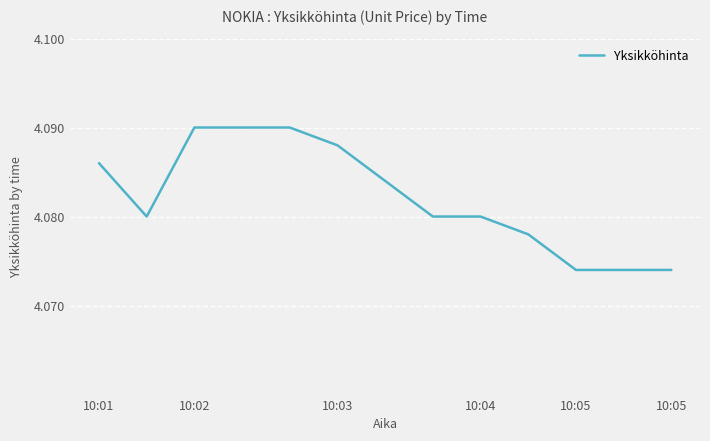

How many lines are shown in the chart?

1